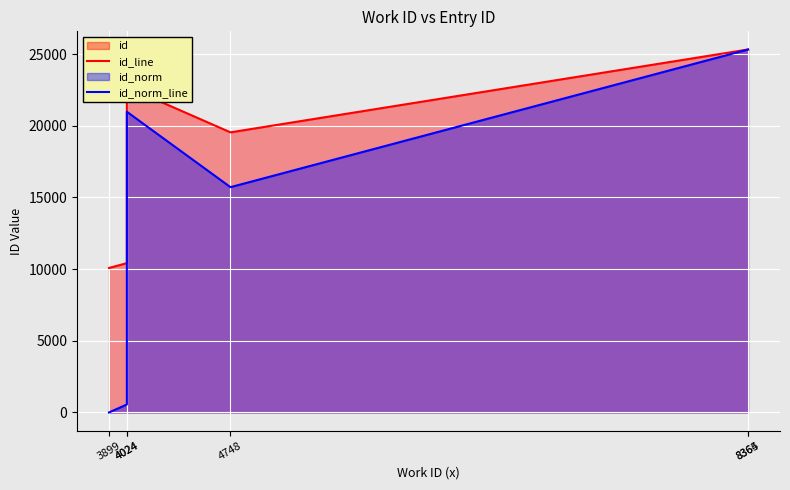

True or false: id_norm_line and id_line intersect in this chart.

False